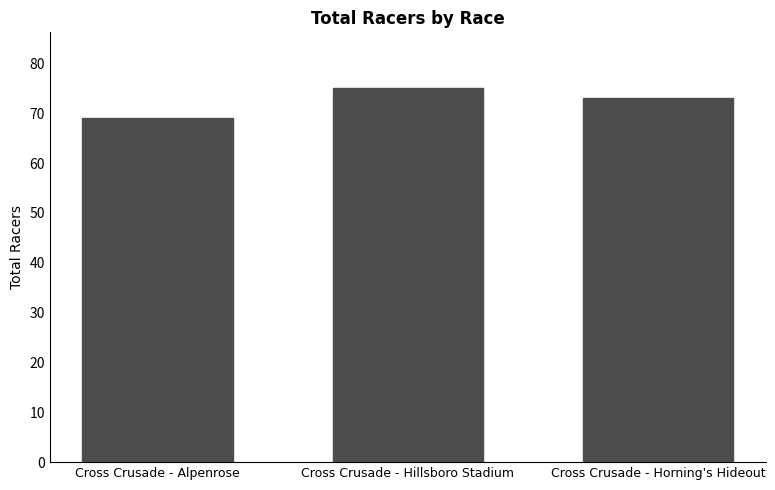

Count the number of data series in this chart.

1